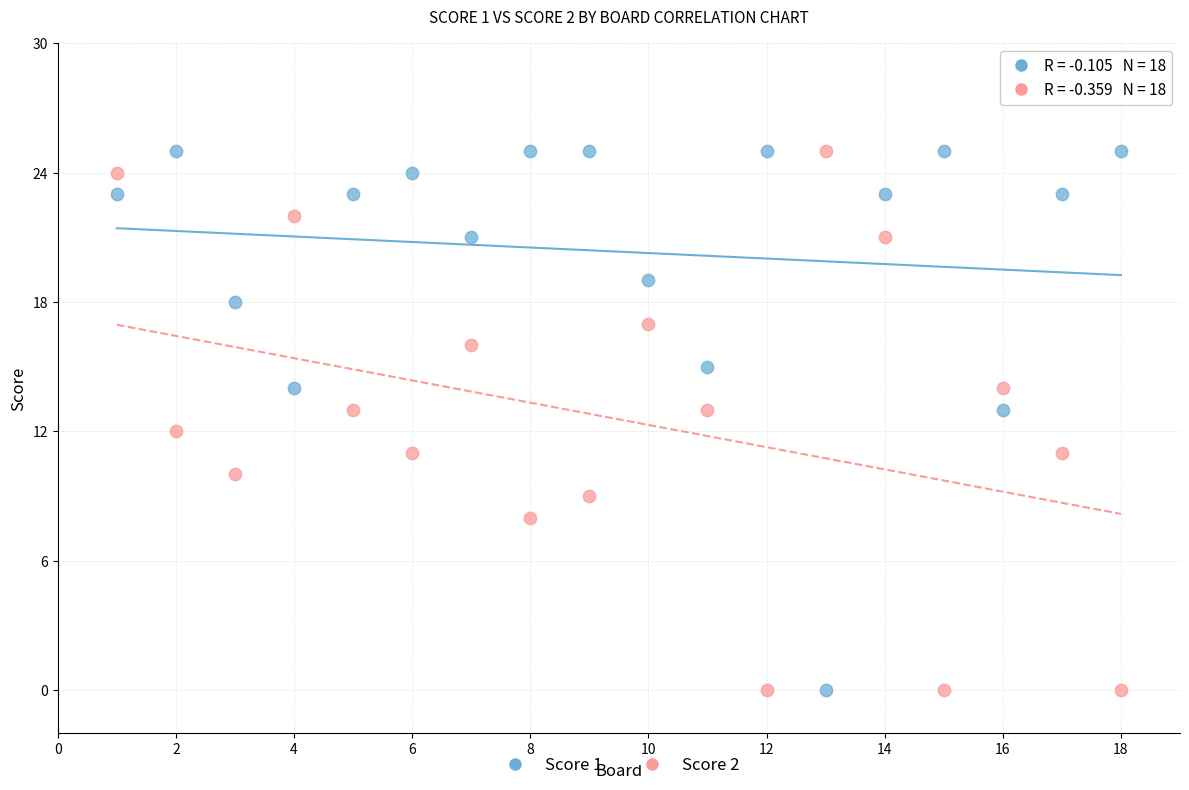

What is the X range (max minus min) for the scatter plot?

17